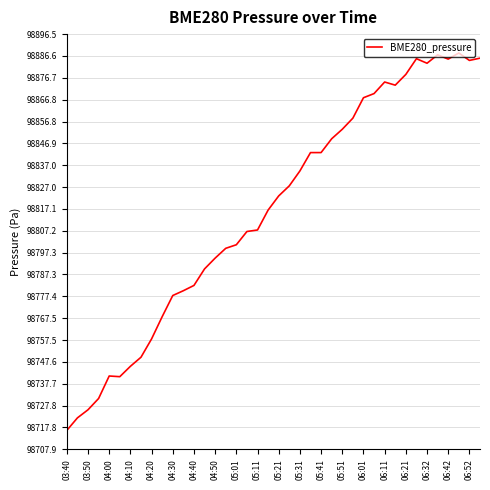

What is the difference between the maximum and minimum values?

171.5